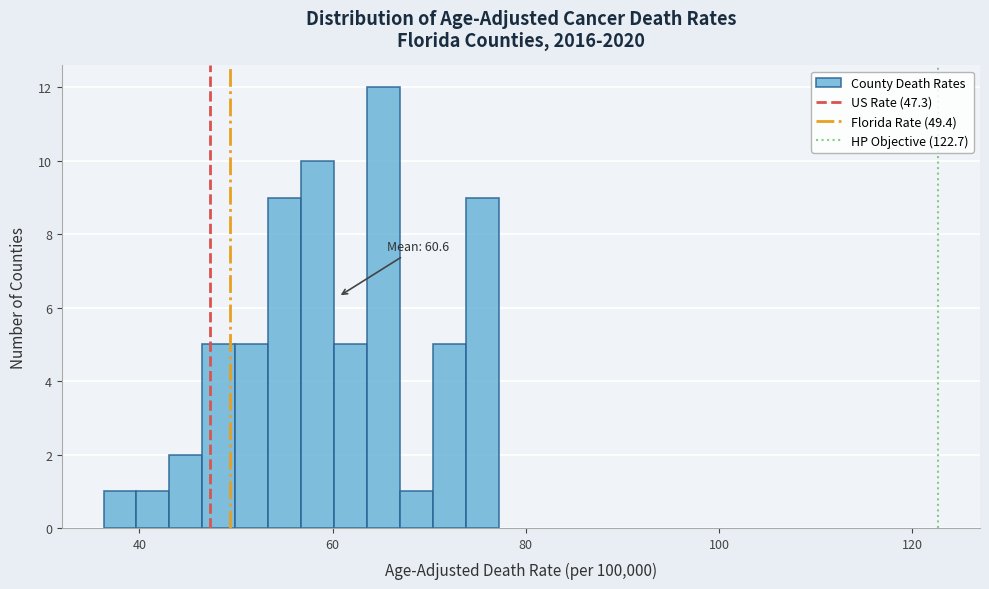

Around what value on the x-axis is the tallest bar? Give the approximate position of its centre, as read against the axis.

66